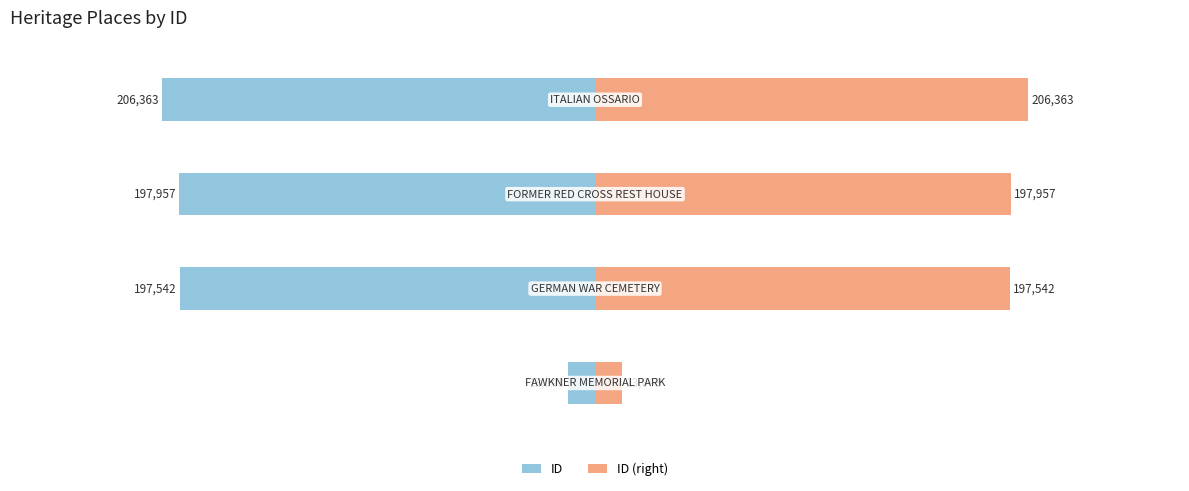

Which series has the largest total across all categories?

ID (right)